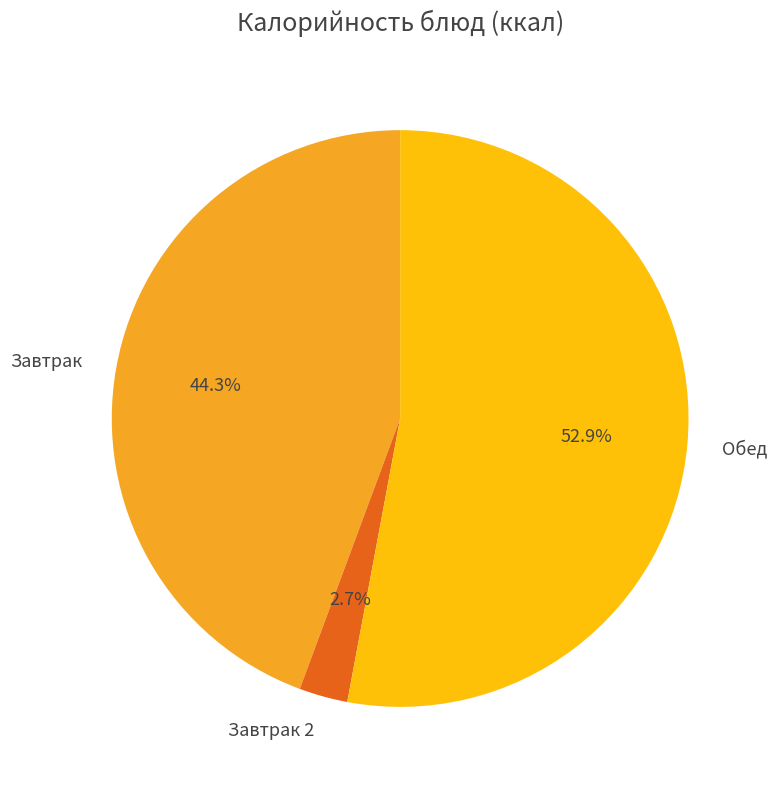

To the nearest percent, what is the difference between the largest and smallest slice percentages?

50%